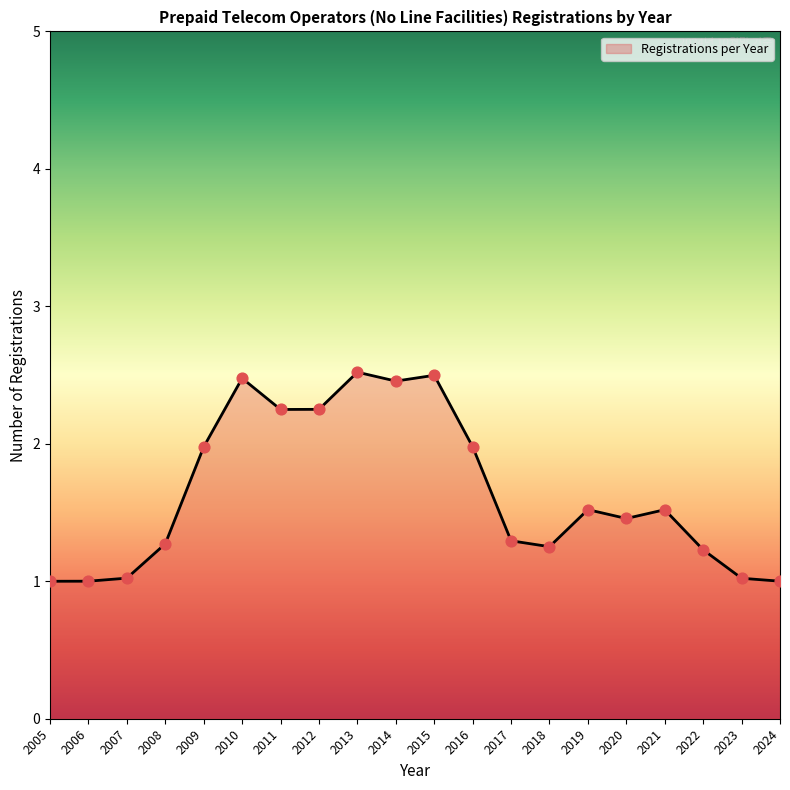

What is the ratio of the value at 2019 to the value at 2010?

0.6